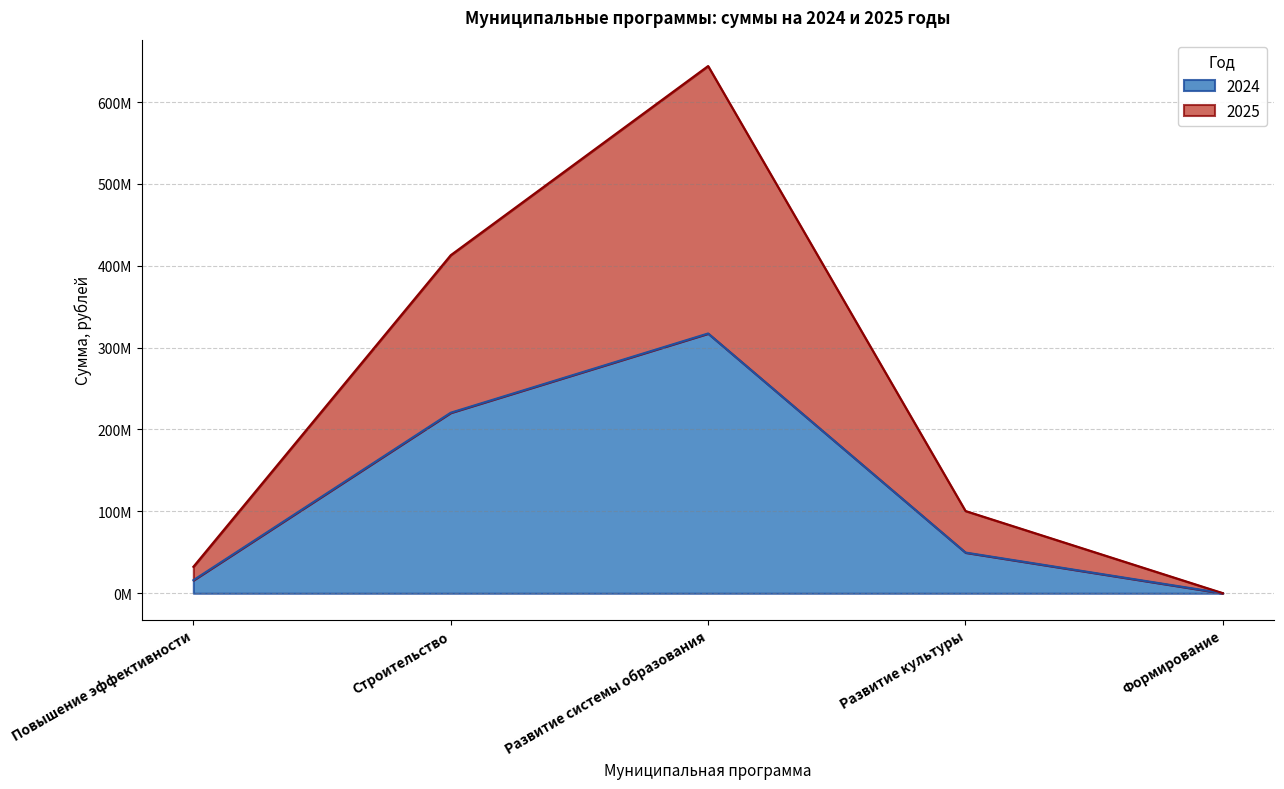

Is the value of 2025 at Формирование greater than the value of 2024 at Строительство?

No